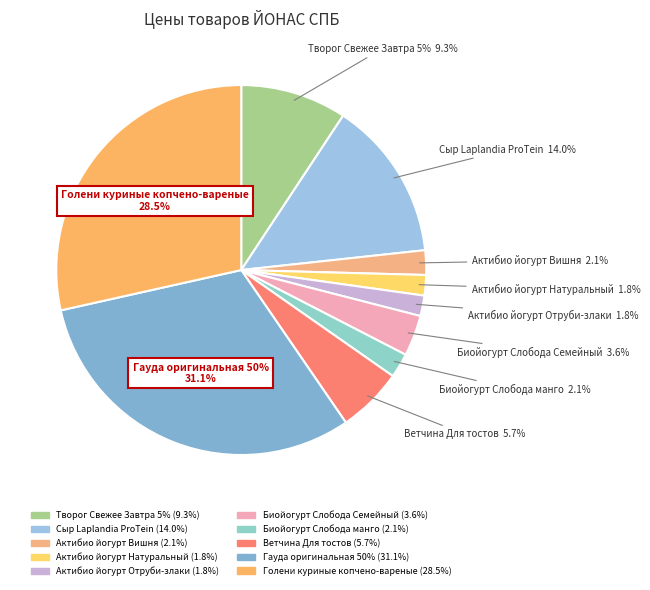

Is it true that Гауда оригинальная 50% is 31% of the pie?

True